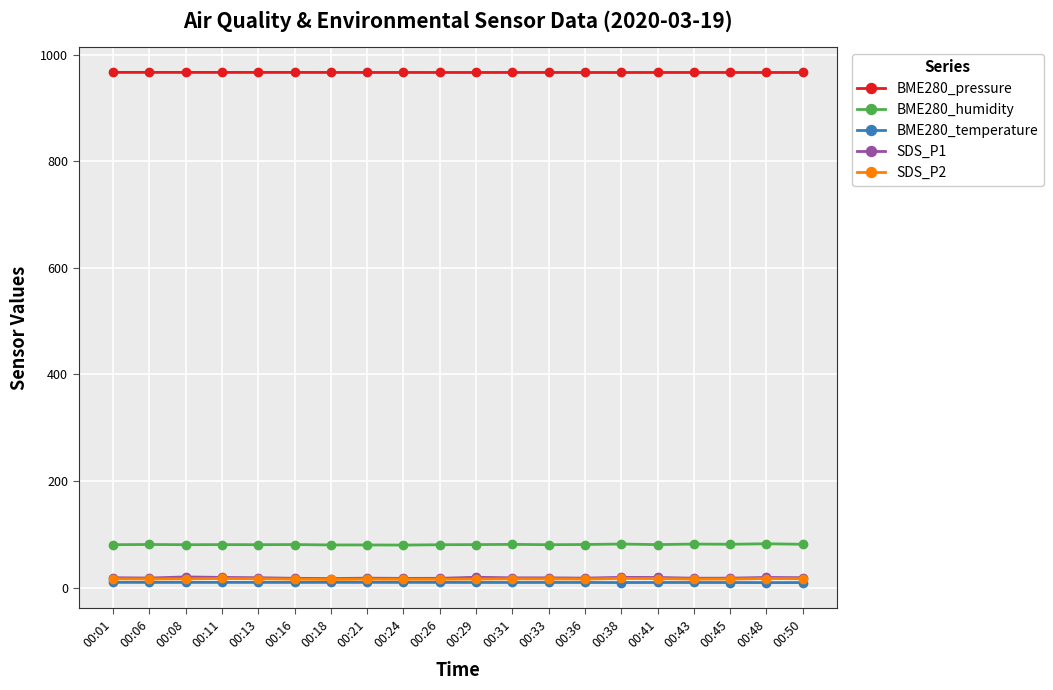

What is the value of the BME280_humidity point at the 3rd from the left?

80.4